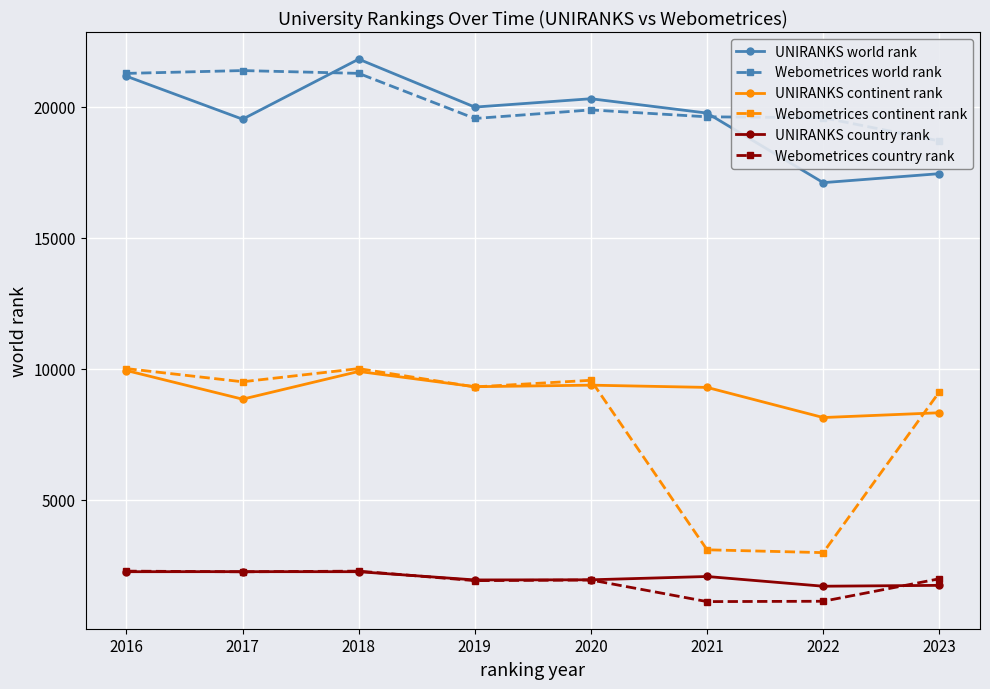

After their last crossing, which series has the higher values: UNIRANKS continent rank or Webometrices continent rank?

Webometrices continent rank